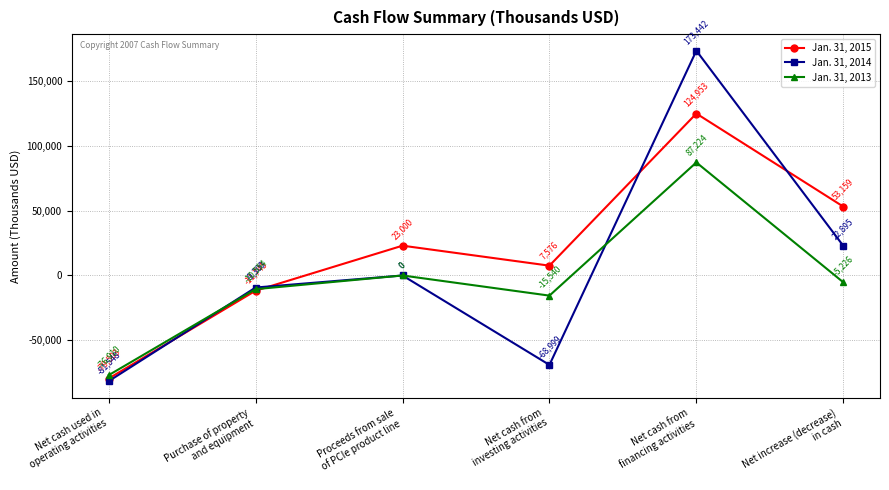

Which series has the widest spread of values?

Jan. 31, 2014